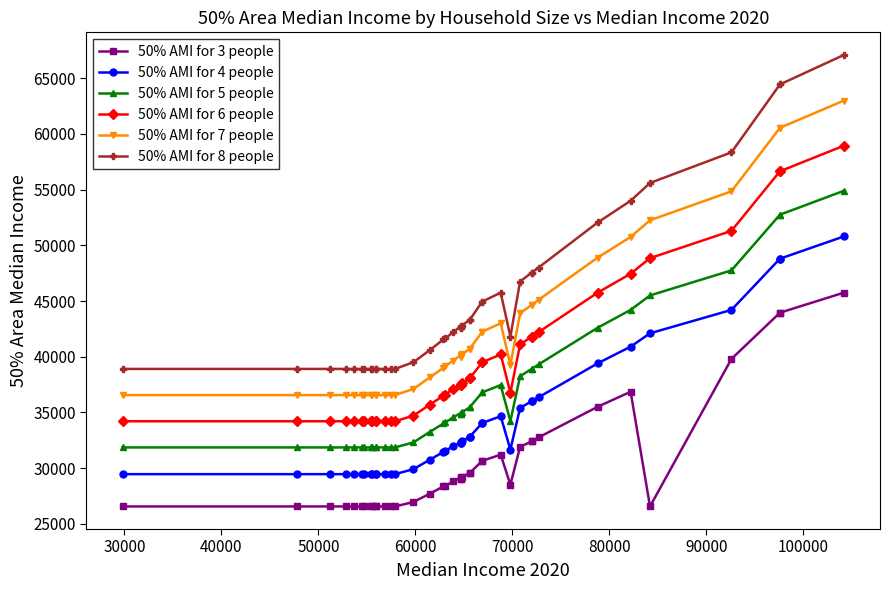

List the series in order of their overall mean, highest first.

50% AMI for 8 people, 50% AMI for 7 people, 50% AMI for 6 people, 50% AMI for 5 people, 50% AMI for 4 people, 50% AMI for 3 people